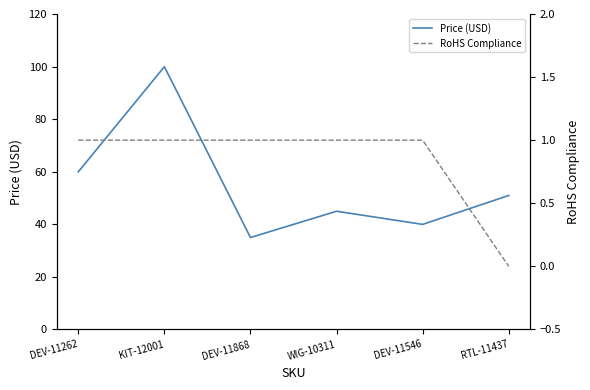

At which label is Price (USD) closest to 67?

DEV-11262